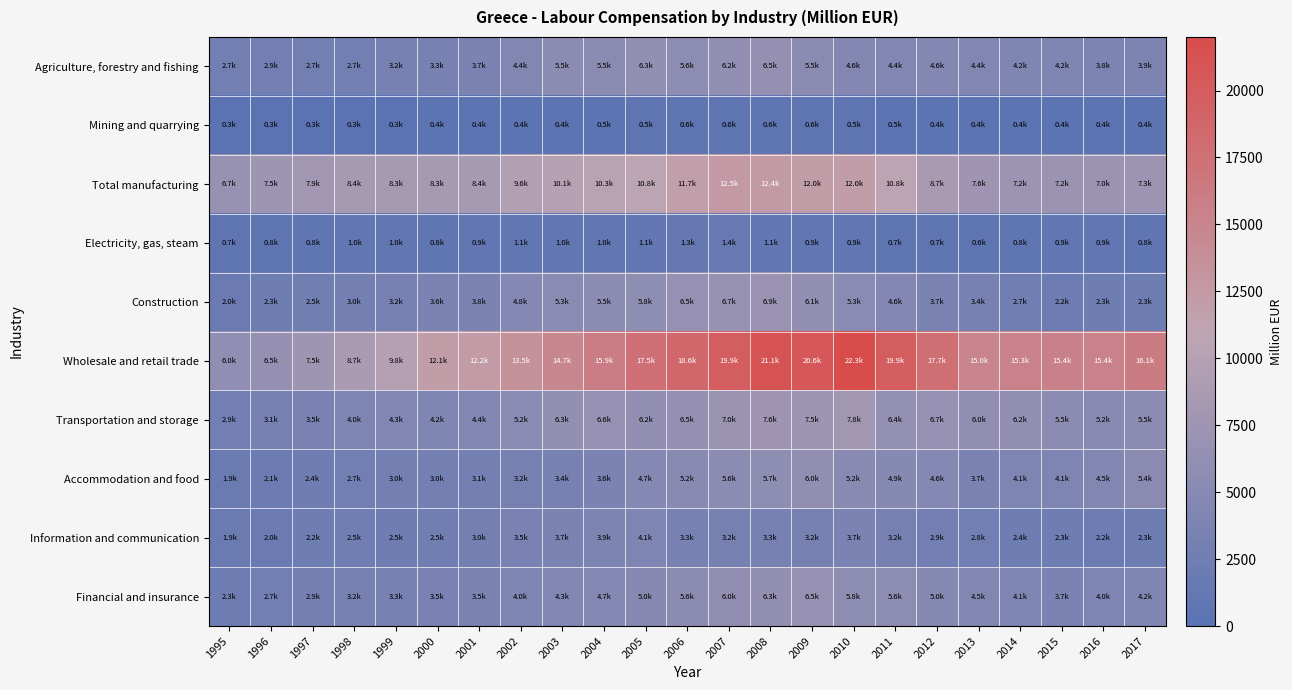

Reading left to right, extract all data points from this chart.

Agriculture, forestry and fishing: 1995=2694.6	1996=2889.2	1997=2709.3	1998=2696.4	1999=3244.7	2000=3328.3	2001=3719.1	2002=4443.4	2003=5544.9	2004=5478.2	2005=6267.3	2006=5628.2	2007=6217.9	2008=6470.9	2009=5469.7	2010=4575.1	2011=4415.1	2012=4573.8	2013=4448.5	2014=4211.5	2015=4244.8	2016=3822.0	2017=3911.7
Mining and quarrying: 1995=271.1	1996=292.9	1997=319.9	1998=339.1	1999=317.9	2000=357.2	2001=368.9	2002=429.4	2003=446.3	2004=468.6	2005=546.3	2006=569.9	2007=613.2	2008=585.5	2009=585.8	2010=542.5	2011=483.8	2012=408.1	2013=392.9	2014=386.3	2015=363.2	2016=400.4	2017=382.9
Total manufacturing: 1995=6732.2	1996=7481.3	1997=7889.0	1998=8408.8	1999=8281.9	2000=8312.9	2001=8366.0	2002=9608.3	2003=10057.9	2004=10348.5	2005=10811.9	2006=11696.8	2007=12496.5	2008=12425.7	2009=12046.4	2010=12005.6	2011=10799.0	2012=8663.3	2013=7593.6	2014=7237.3	2015=7167.5	2016=7047.9	2017=7284.3
Electricity, gas, steam: 1995=711.7	1996=758.6	1997=837.6	1998=951.8	1999=976.7	2000=791.5	2001=885.0	2002=1096.5	2003=956.6	2004=1019.7	2005=1144.8	2006=1328.5	2007=1441.8	2008=1134.8	2009=918.6	2010=862.3	2011=724.3	2012=660.2	2013=621.6	2014=825.8	2015=912.6	2016=899.9	2017=825.0
Construction: 1995=1989.7	1996=2259.9	1997=2528.1	1998=2960.5	1999=3217.5	2000=3553.7	2001=3768.6	2002=4755.4	2003=5308.4	2004=5542.6	2005=5806.7	2006=6540.7	2007=6748.4	2008=6892.6	2009=6108.5	2010=5345.2	2011=4581.0	2012=3727.6	2013=3360.3	2014=2650.9	2015=2215.4	2016=2317.9	2017=2269.4
Wholesale and retail trade: 1995=5954.6	1996=6515.6	1997=7471.3	1998=8721.4	1999=9811.4	2000=12066.2	2001=12226.9	2002=13500.1	2003=14732.2	2004=15927.0	2005=17531.8	2006=18626.4	2007=19902.2	2008=21108.4	2009=20584.6	2010=22259.6	2011=19930.7	2012=17676.5	2013=14966.4	2014=15304.5	2015=15397.0	2016=15382.1	2017=16082.9
Transportation and storage: 1995=2869.4	1996=3133.5	1997=3512.6	1998=3988.2	1999=4312.2	2000=4214.0	2001=4384.5	2002=5246.7	2003=6266.3	2004=6584.1	2005=6202.8	2006=6527.6	2007=7042.7	2008=7576.4	2009=7538.2	2010=7833.3	2011=6384.6	2012=6667.4	2013=6026.9	2014=6207.1	2015=5523.6	2016=5178.5	2017=5535.1
Accommodation and food: 1995=1851.9	1996=2114.0	1997=2430.3	1998=2695.2	1999=2971.4	2000=3021.2	2001=3065.8	2002=3158.2	2003=3388.6	2004=3630.9	2005=4674.3	2006=5152.3	2007=5585.0	2008=5748.1	2009=6019.9	2010=5199.3	2011=4945.9	2012=4640.8	2013=3726.2	2014=4107.5	2015=4139.4	2016=4547.2	2017=5427.6
Information and communication: 1995=1946.0	1996=1981.8	1997=2239.1	1998=2531.5	1999=2473.4	2000=2525.2	2001=2969.4	2002=3492.5	2003=3711.7	2004=3850.6	2005=4086.3	2006=3285.7	2007=3182.9	2008=3329.5	2009=3248.9	2010=3744.3	2011=3229.8	2012=2855.1	2013=2756.3	2014=2394.7	2015=2335.3	2016=2179.7	2017=2263.7
Financial and insurance: 1995=2271.0	1996=2714.7	1997=2942.4	1998=3191.4	1999=3296.4	2000=3457.3	2001=3524.3	2002=4000.1	2003=4322.0	2004=4670.0	2005=5040.5	2006=5551.3	2007=6046.6	2008=6303.4	2009=6544.0	2010=5793.7	2011=5636.5	2012=4968.8	2013=4507.1	2014=4056.6	2015=3660.1	2016=3993.8	2017=4218.9